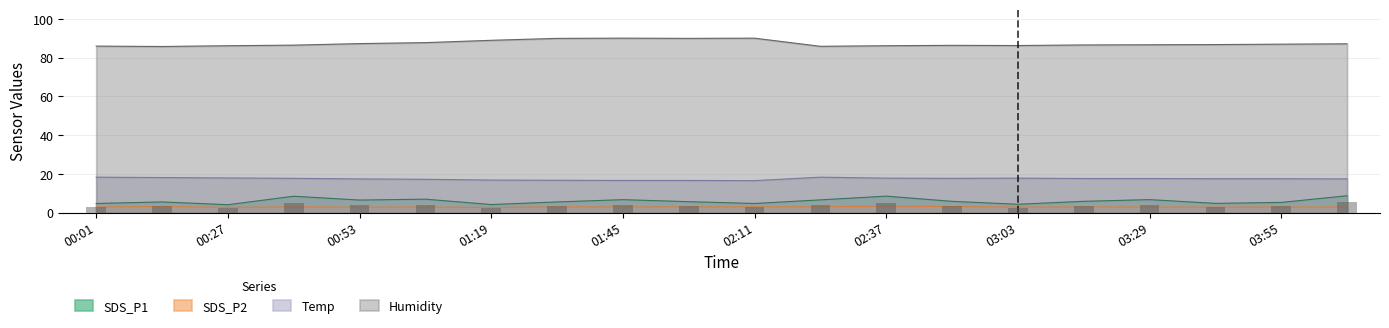

What is the label of the 5th bar from the right?

03:16